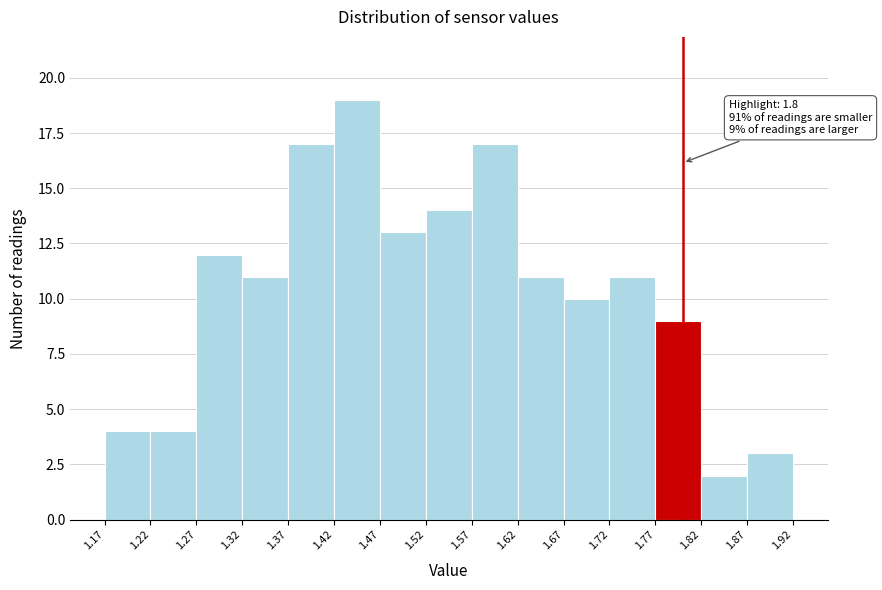

Over which range of the x-axis is the bar tallest?

1.42 to 1.47